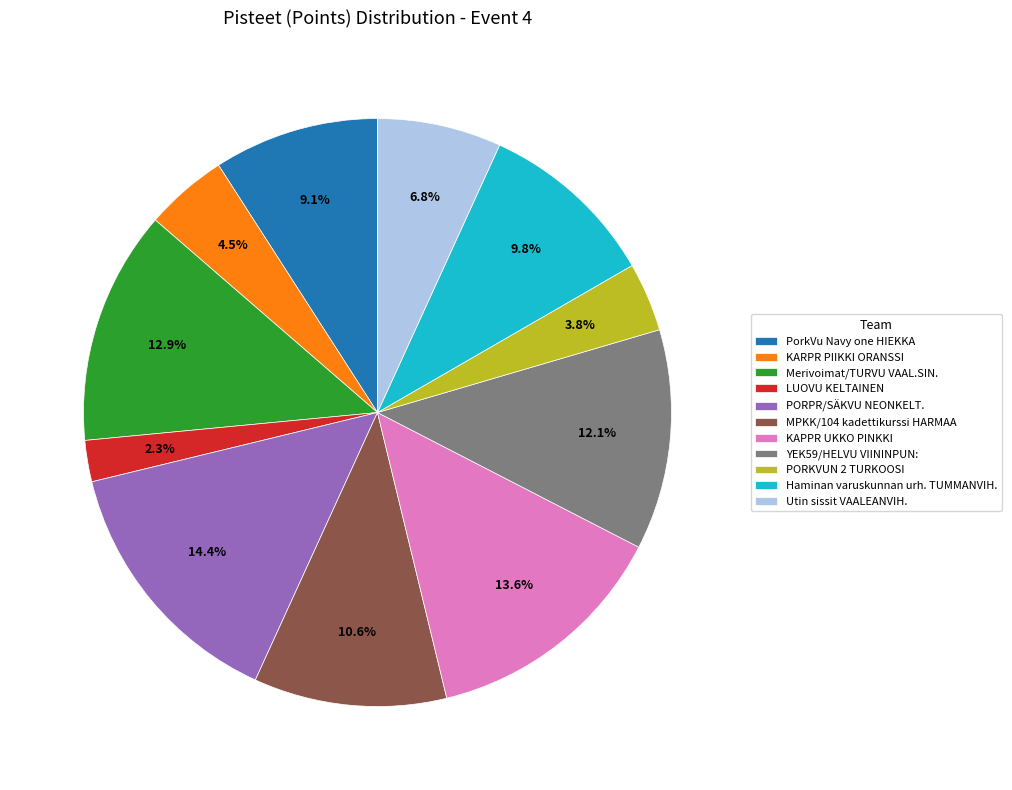

True or false: KAPPR UKKO PINKKI accounts for 14% of the total.

True